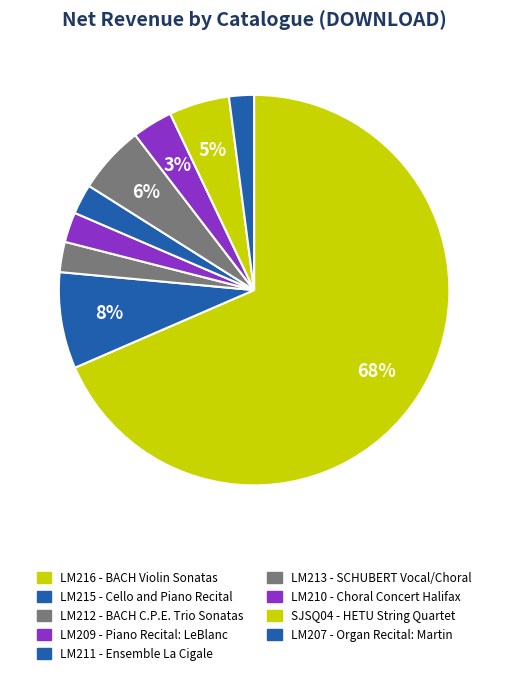

To the nearest percent, what is the combined percentage of LM215 and LM216?

76%